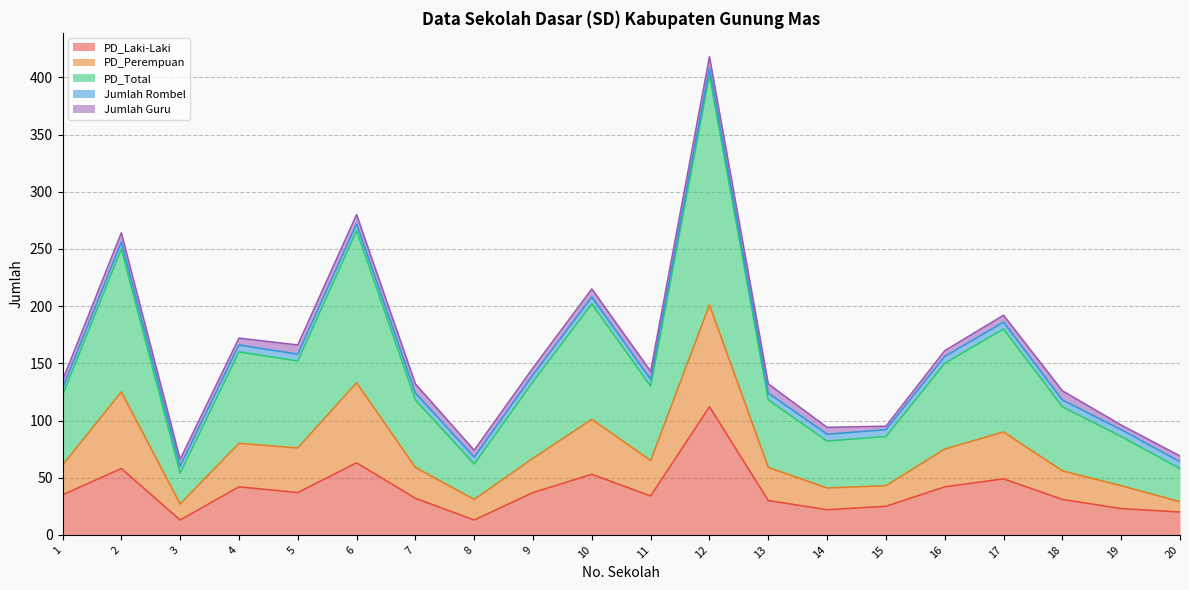

True or false: PD_Perempuan has a value of 251 at 17.

False